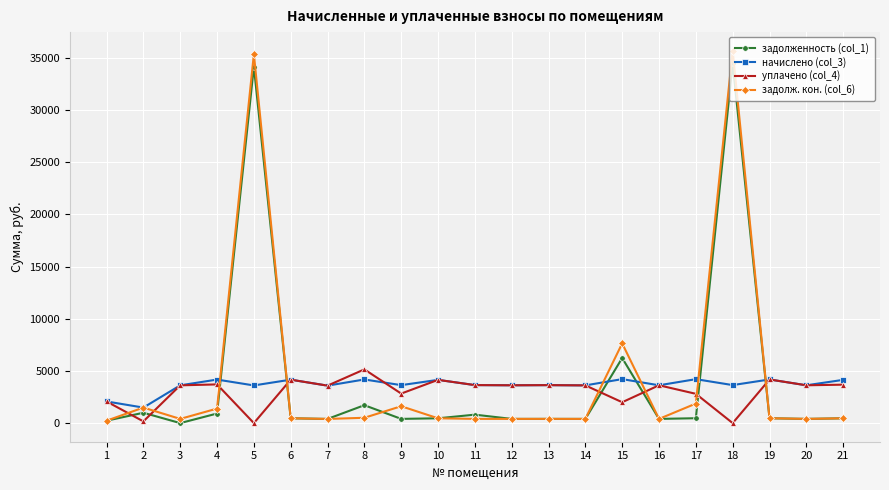

What is the approximate value of начислено (col_3) at 12?

3625.2